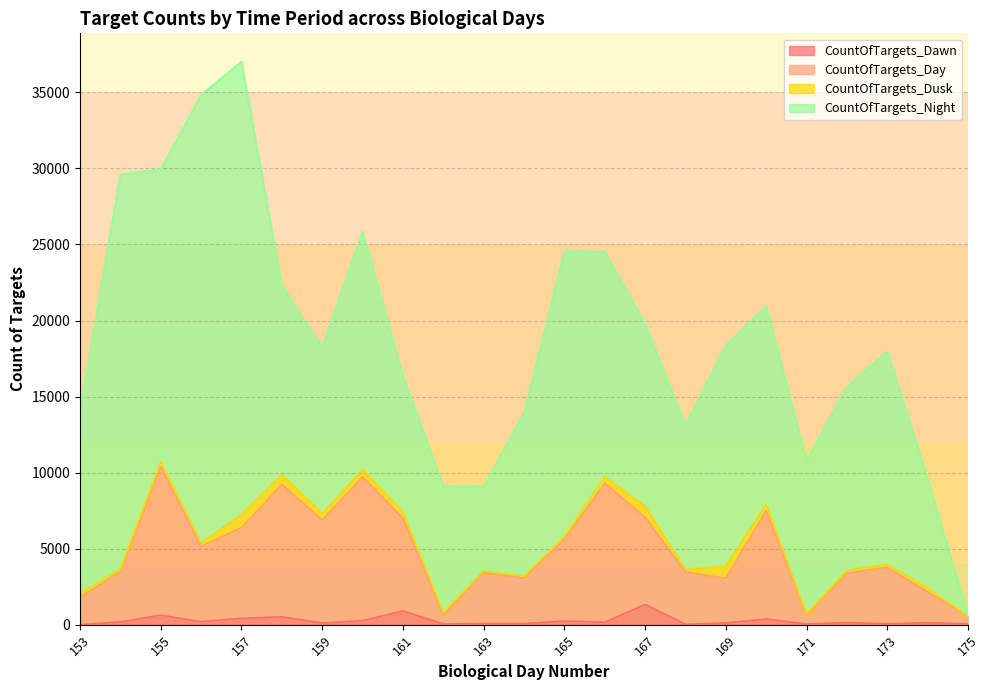

What is the maximum value for CountOfTargets_Dawn?

1328